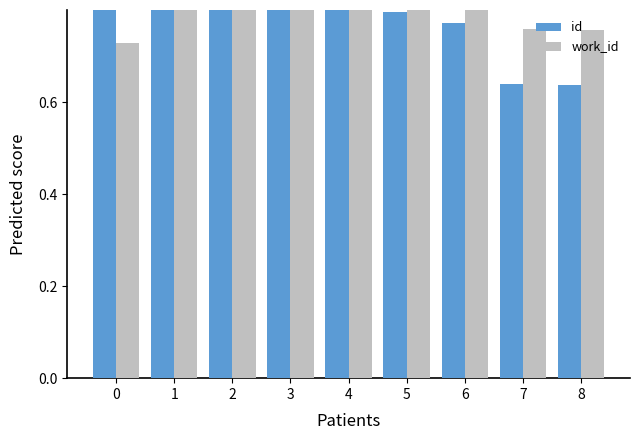

What is the value of the work_id bar at the 2nd from the left?

1.0